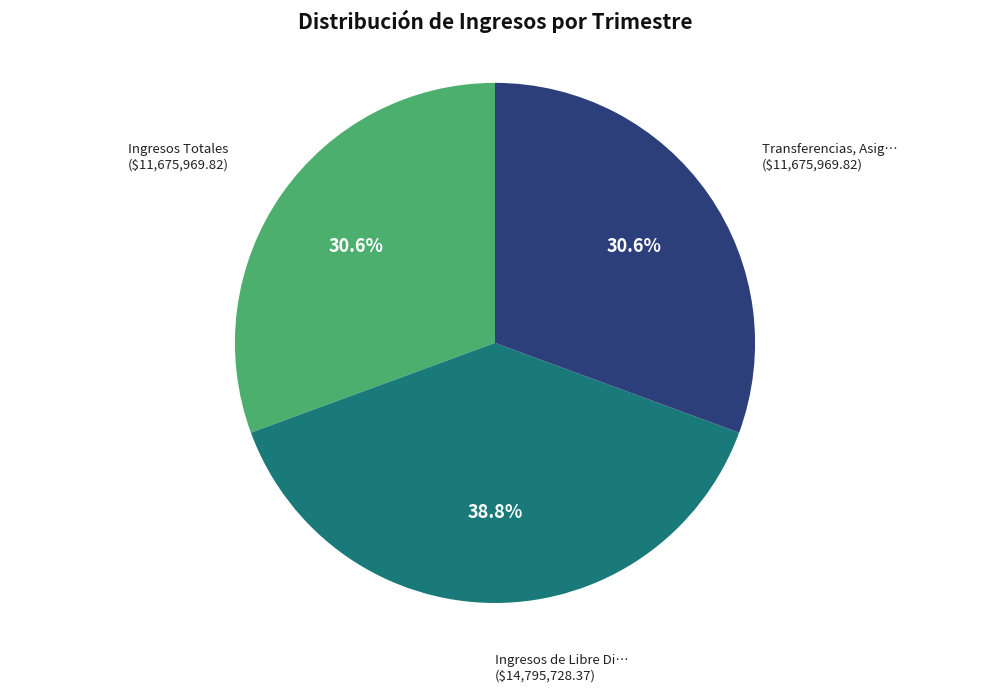

Does any single category account for the majority?

No